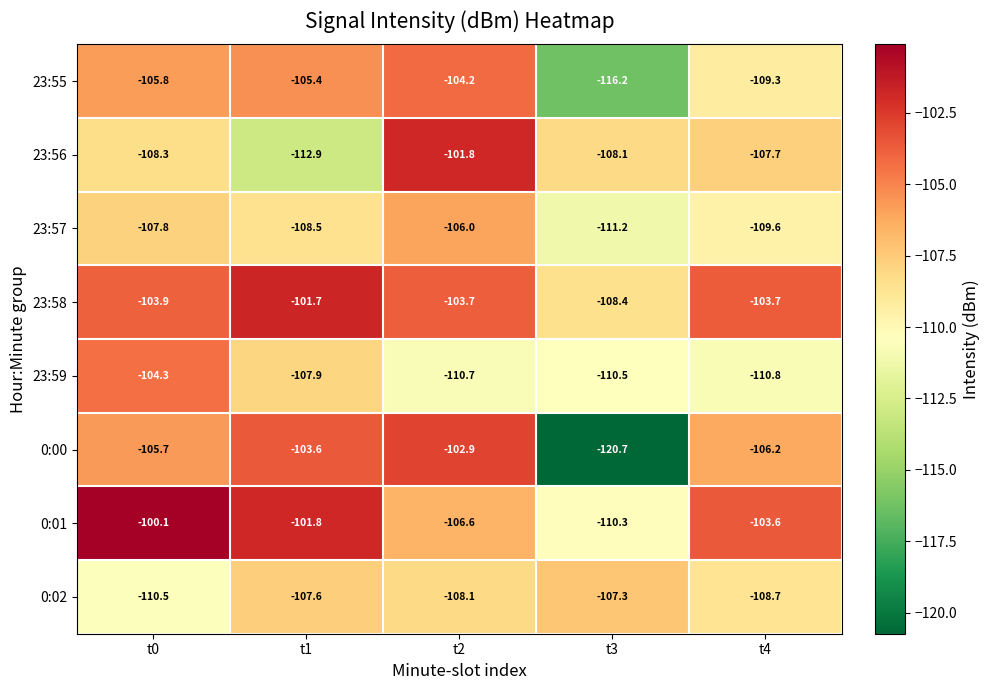

At which category does the chart reach its minimum across all series?

t3